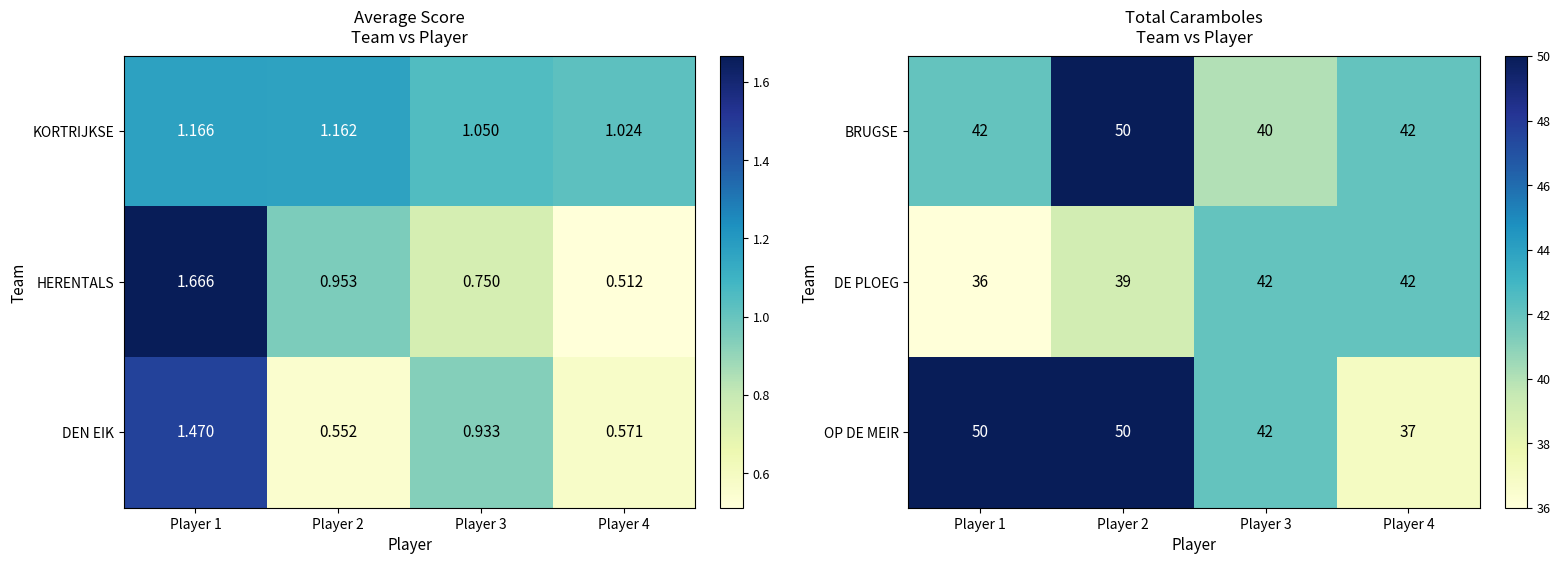

Which category has the highest value across all series?

Player 2